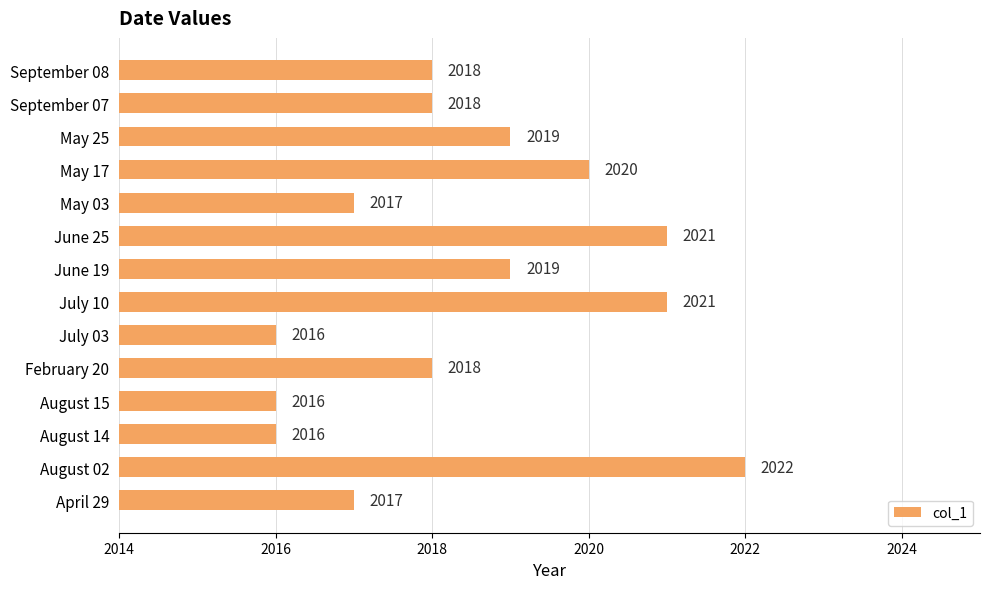

Are the bars horizontal?

Yes